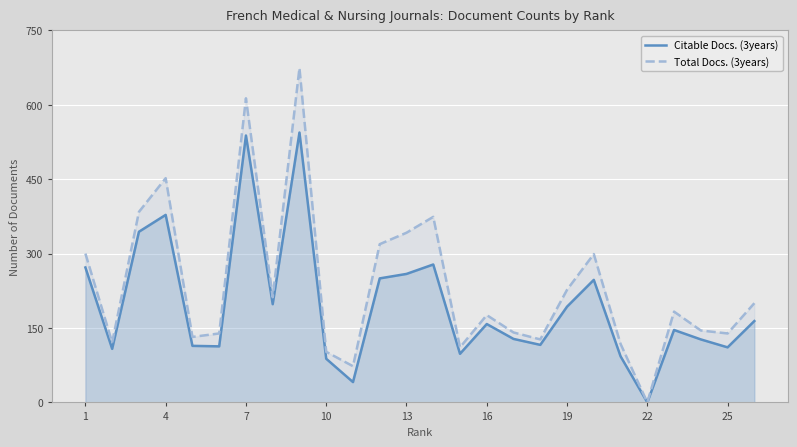

Reading left to right, transcribe all the data shown in this chart.

Citable Docs. (3years): 272	108	344	378	114	113	538	198	544	88	41	250	259	278	98	158	128	116	193	247	93	0	146	127	111	164
Total Docs. (3years): 300	121	384	452	132	139	613	212	674	102	73	319	342	374	111	176	141	127	227	299	118	0	183	145	139	200